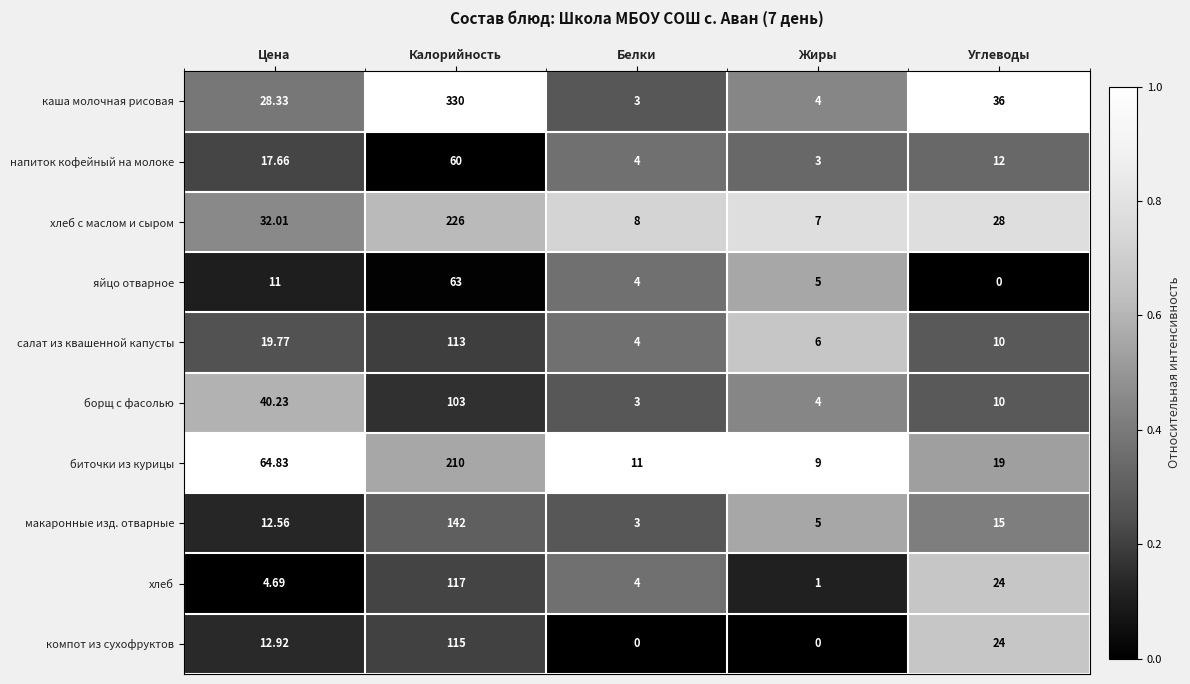

At which label is хлеб с маслом и сыром closest to 116?

Цена